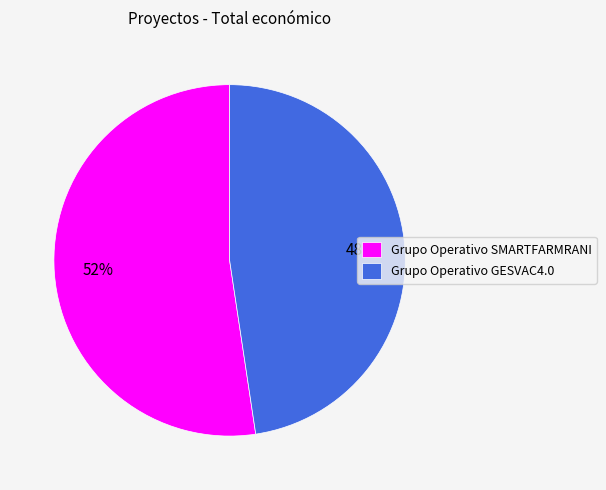

Rank the categories by value from lowest to highest.

Grupo Operativo GESVAC4.0, Grupo Operativo SMARTFARMRANI